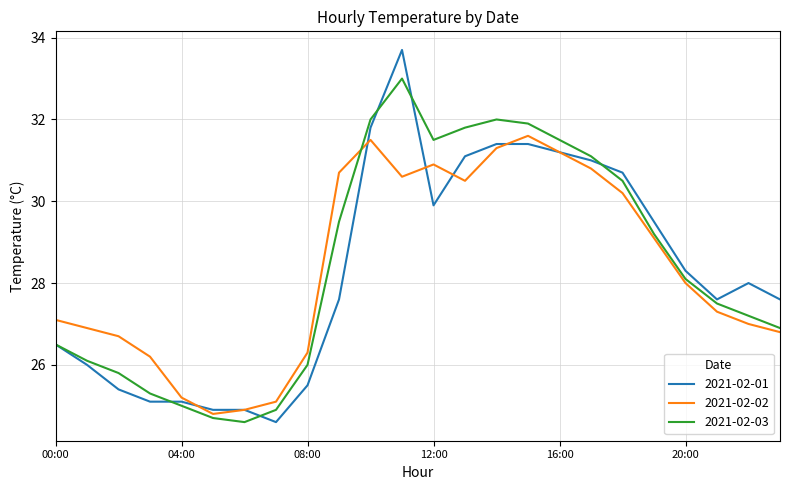

Which series has the largest range (max minus min)?

2021-02-01